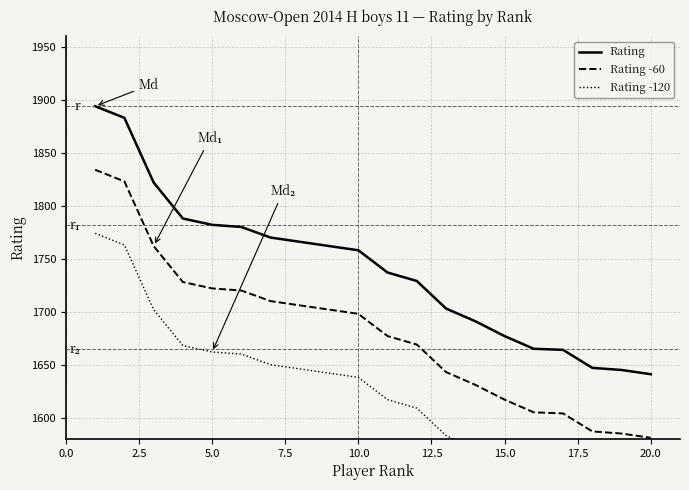

What is the difference between the maximum and minimum values in the Rating -120 series?

253